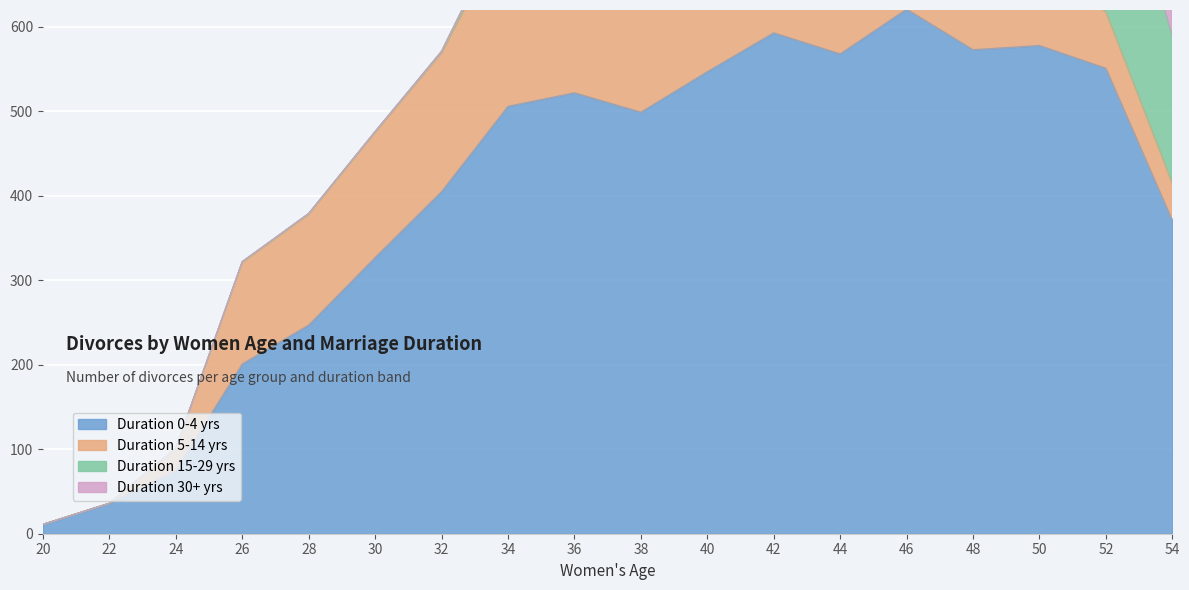

What is the difference between the Duration 0-4 yrs values at 38 and 48?

74